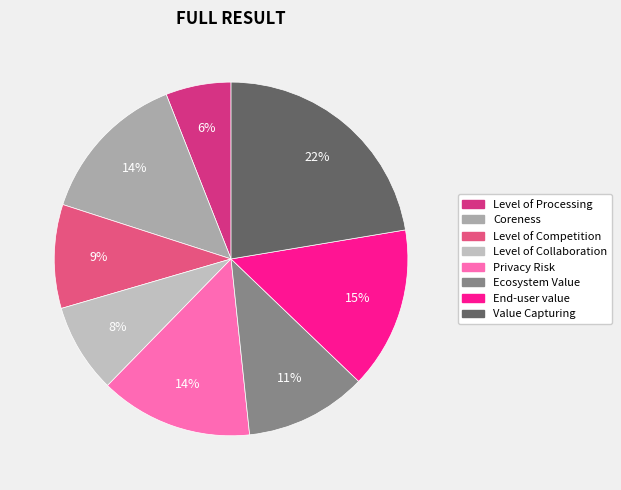

To the nearest percent, what percentage of the pie is Ecosystem Value?

11%